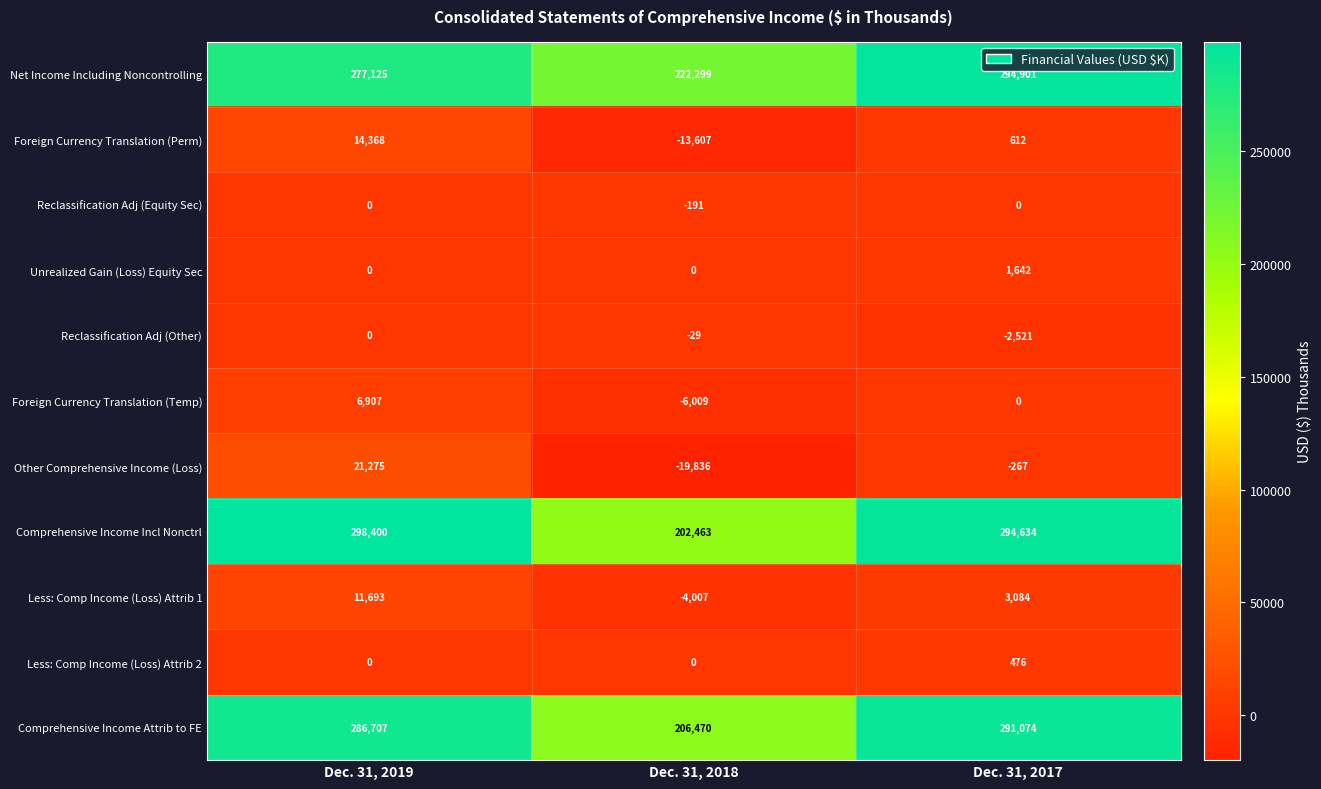

What is the average value of the Less: Comp Income (Loss) Attrib 1 series?

3590